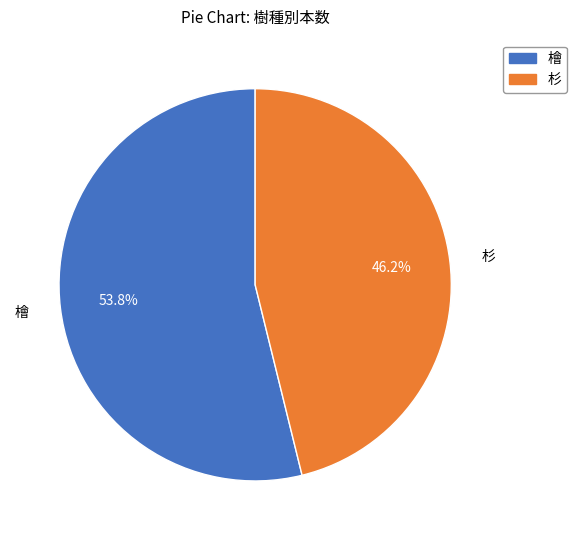

How many segments does this pie chart have?

2